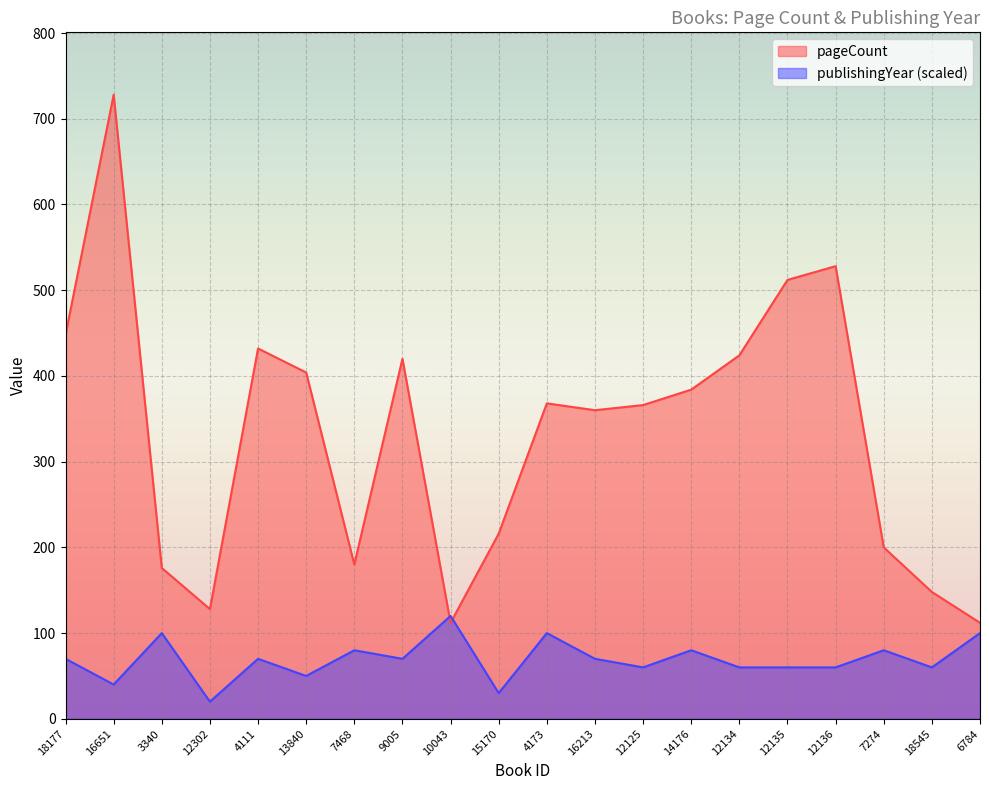

True or false: publishingYear has more than 1 interior local peaks.

True